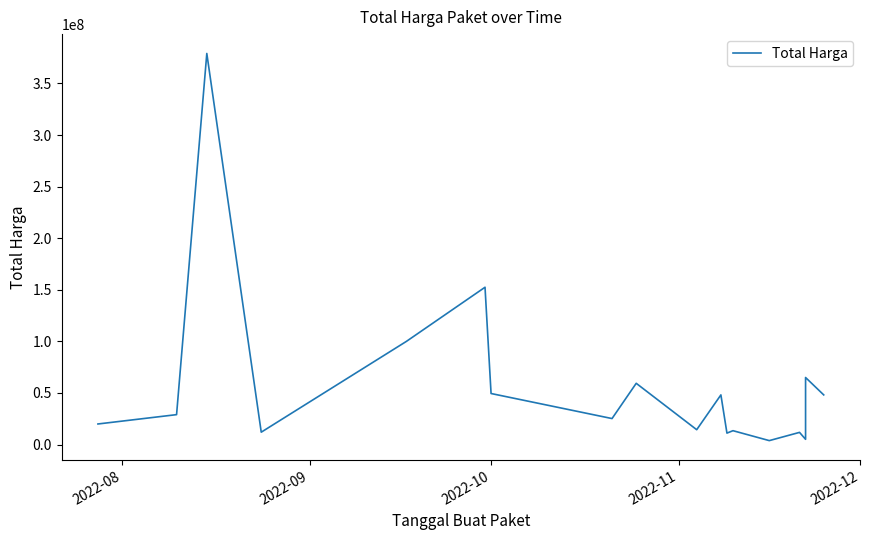

What is the sum of all values?

1047495000